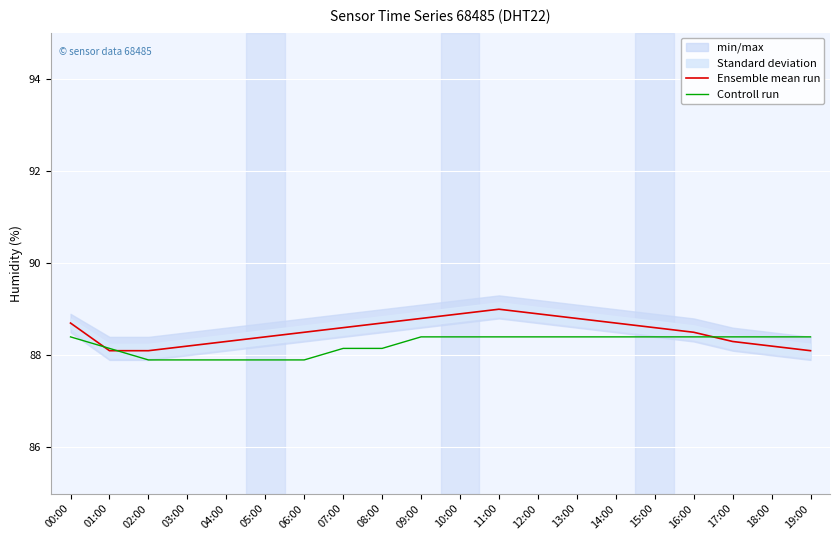

At which label does Controll run reach its minimum?

02:00